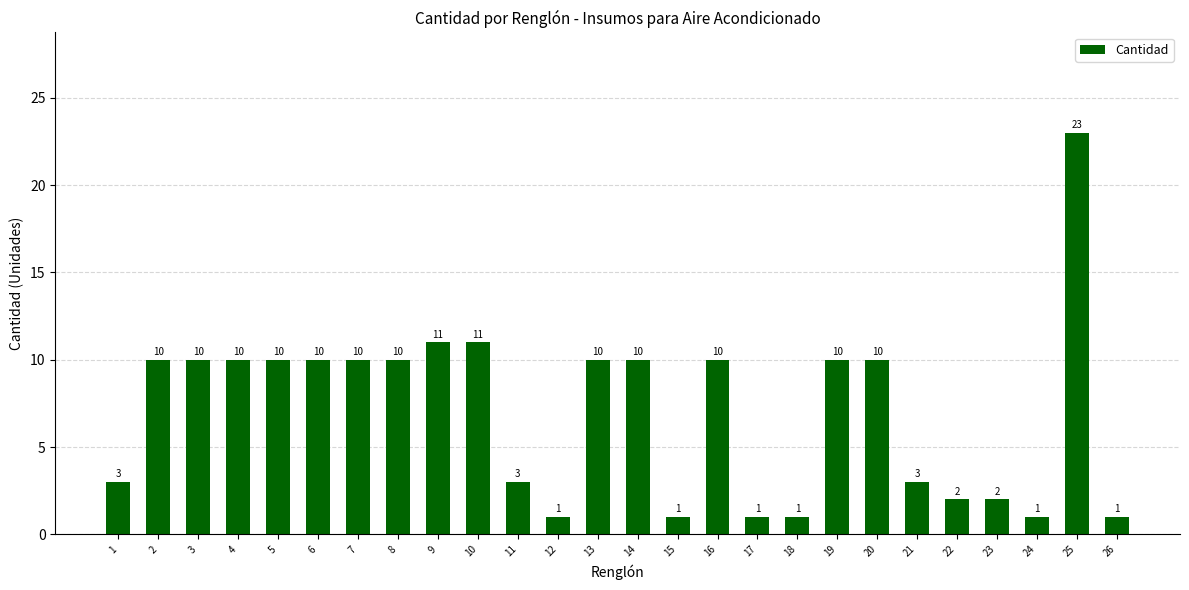

What is the value of the 24th bar from the left?

1